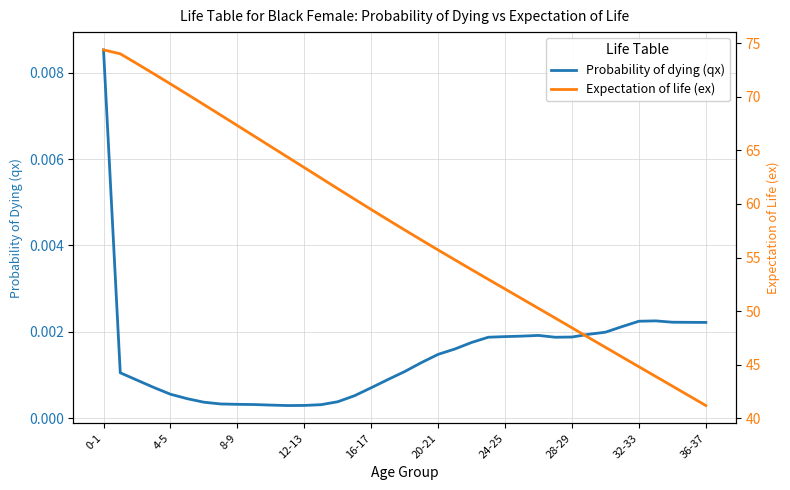

How many values in the Expectation of life (ex) series exceed 57?

19